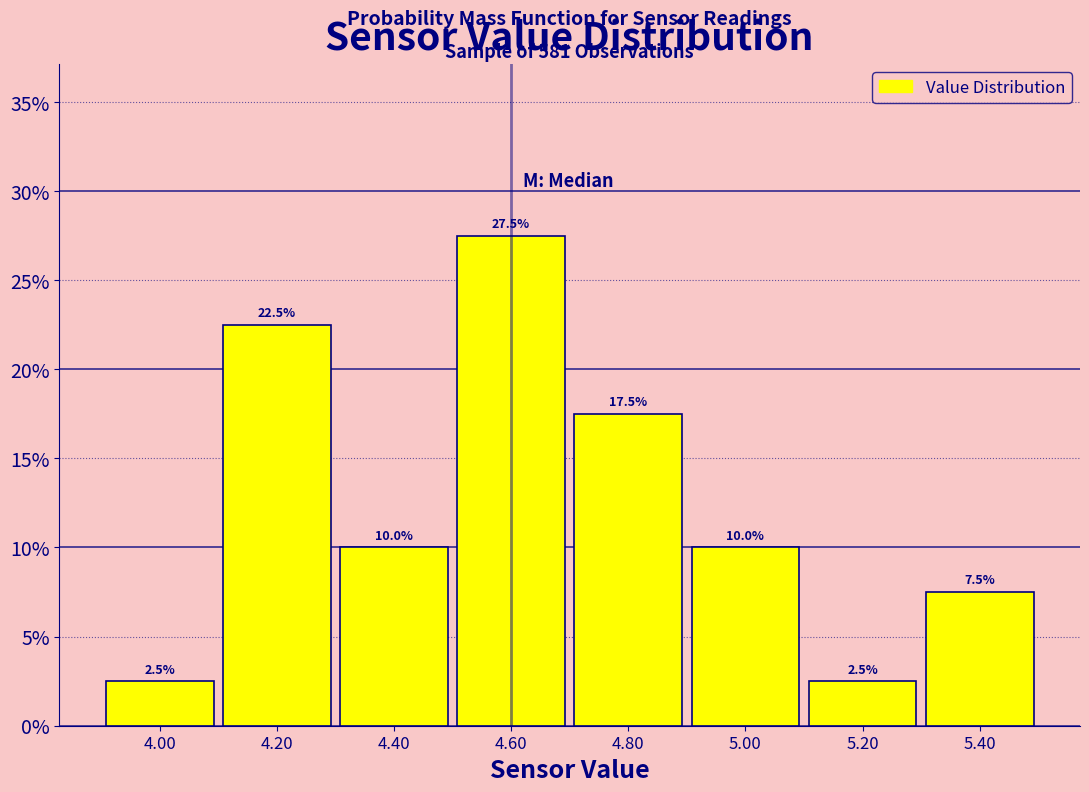

Reading left to right, list every bar in this chart as the range it spans on the x-axis followed by its height.

3.9 to 4.1: 2.5
4.1 to 4.3: 22.5
4.3 to 4.5: 10.0
4.5 to 4.7: 27.5
4.7 to 4.9: 17.5
4.9 to 5.1: 10.0
5.1 to 5.3: 2.5
5.3 to 5.5: 7.5